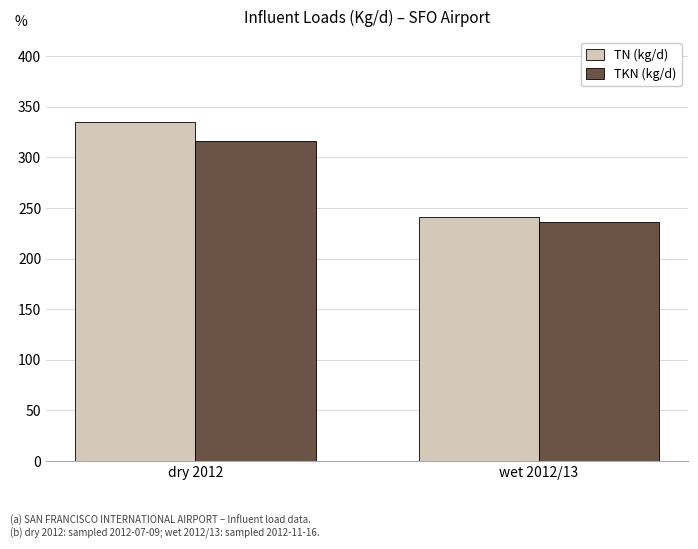

What is the sum of all TN (kg/d) values?

576.3